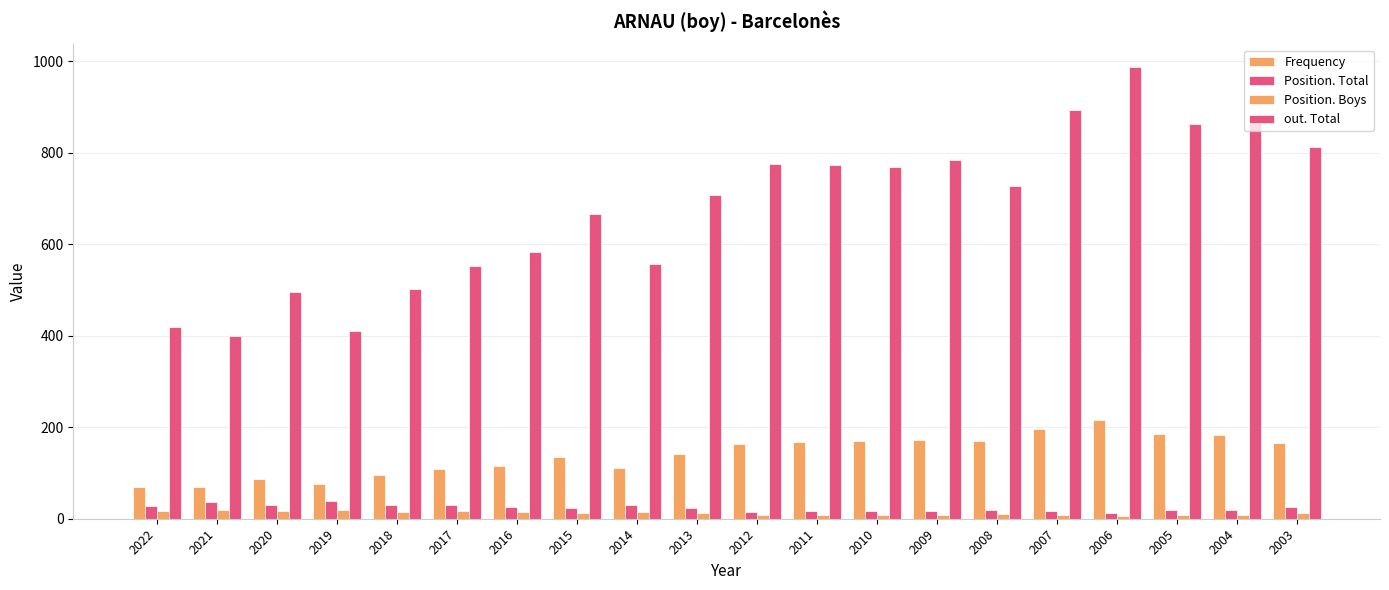

How many distinct data groups are displayed?

4